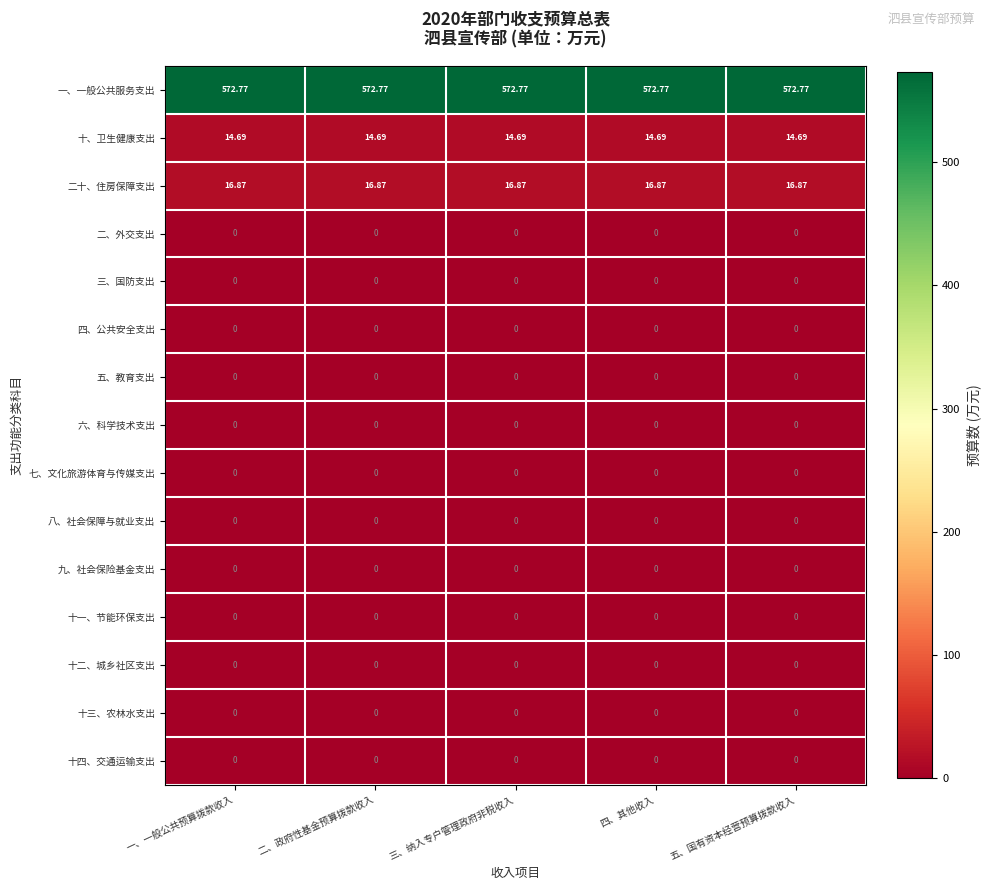

Is the value of 二十、住房保障支出 at 三、纳入专户管理政府非税收入 greater than the value of 十四、交通运输支出 at 一、一般公共预算拨款收入?

Yes